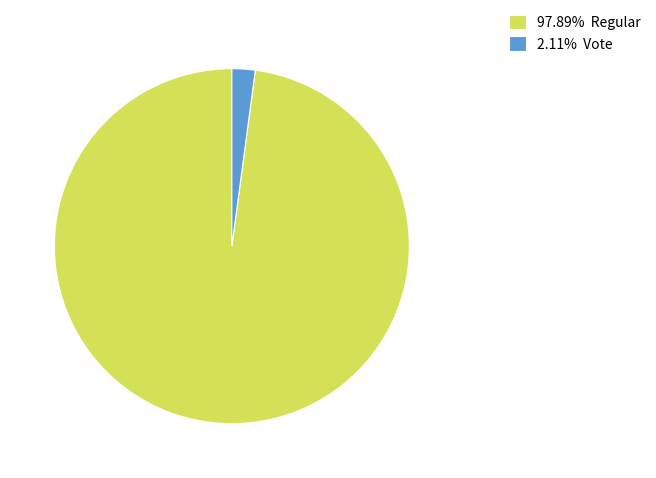

Do 97.89% Regular and 2.11% Vote together represent more than half of the pie?

Yes